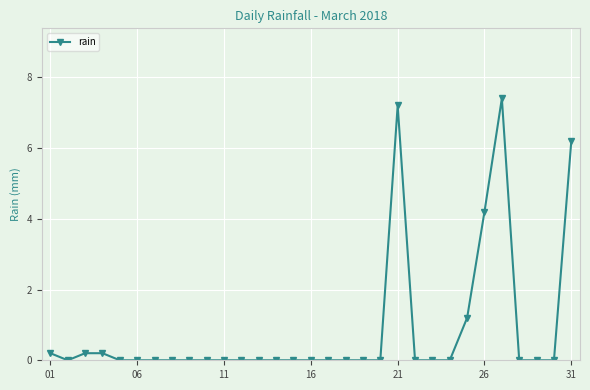

What is the difference between the second highest and second lowest values?

7.2